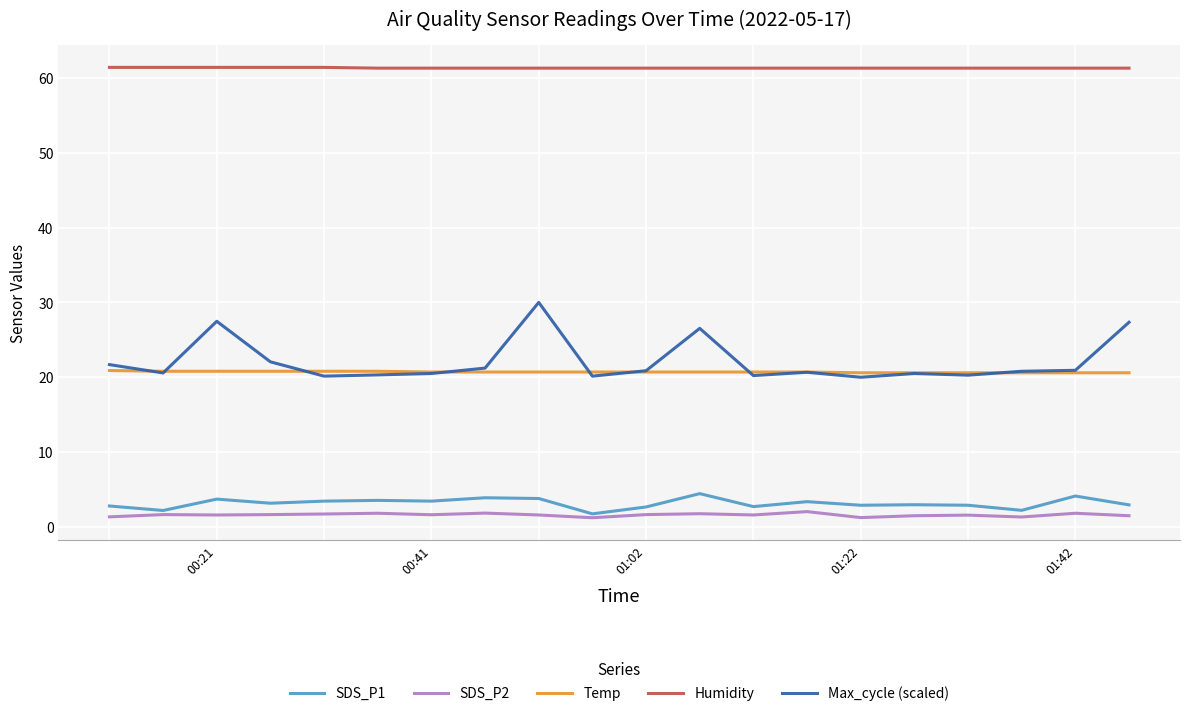

True or false: SDS_P2 and Max_cycle (scaled) intersect in this chart.

False